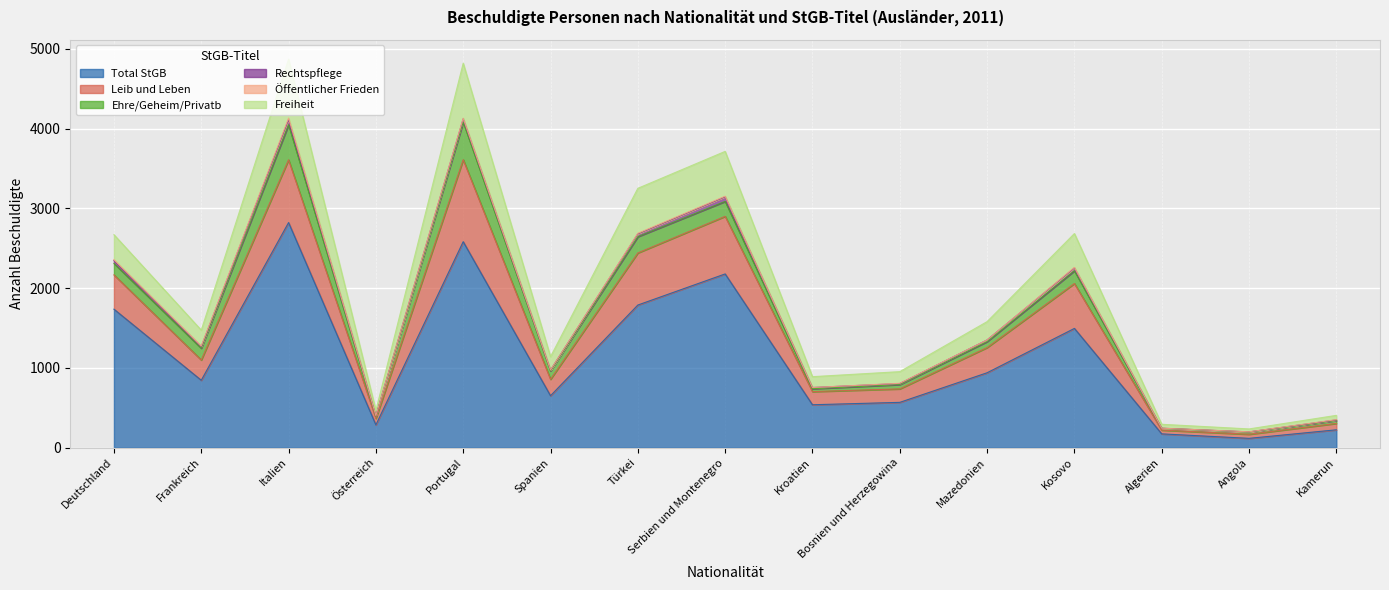

True or false: Total StGB and Leib und Leben intersect in this chart.

False